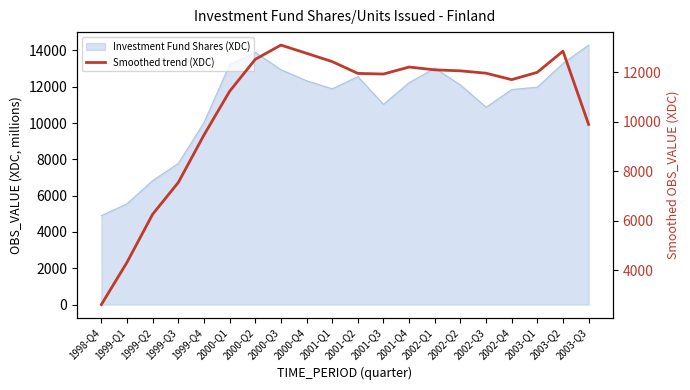

What position from the right is 2003-Q3?

1